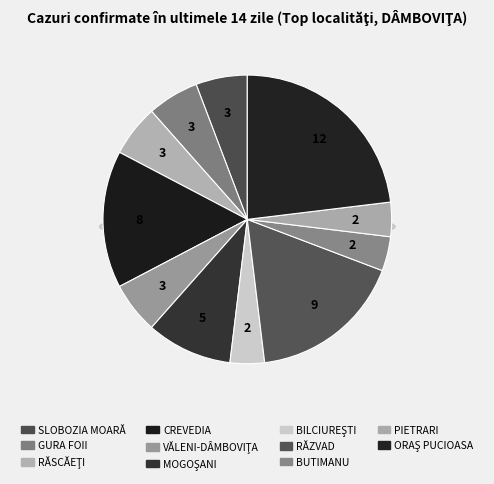

Which has a higher value, SLOBOZIA MOARĂ or ORAŞ PUCIOASA?

ORAŞ PUCIOASA